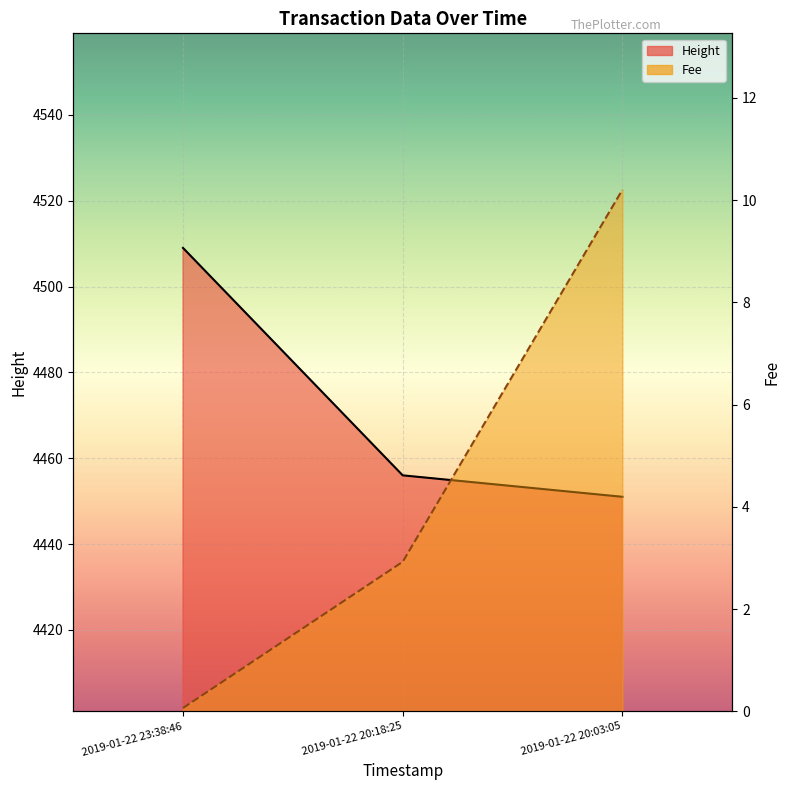

Rank the series by their average value, from highest to lowest.

Height, Fee